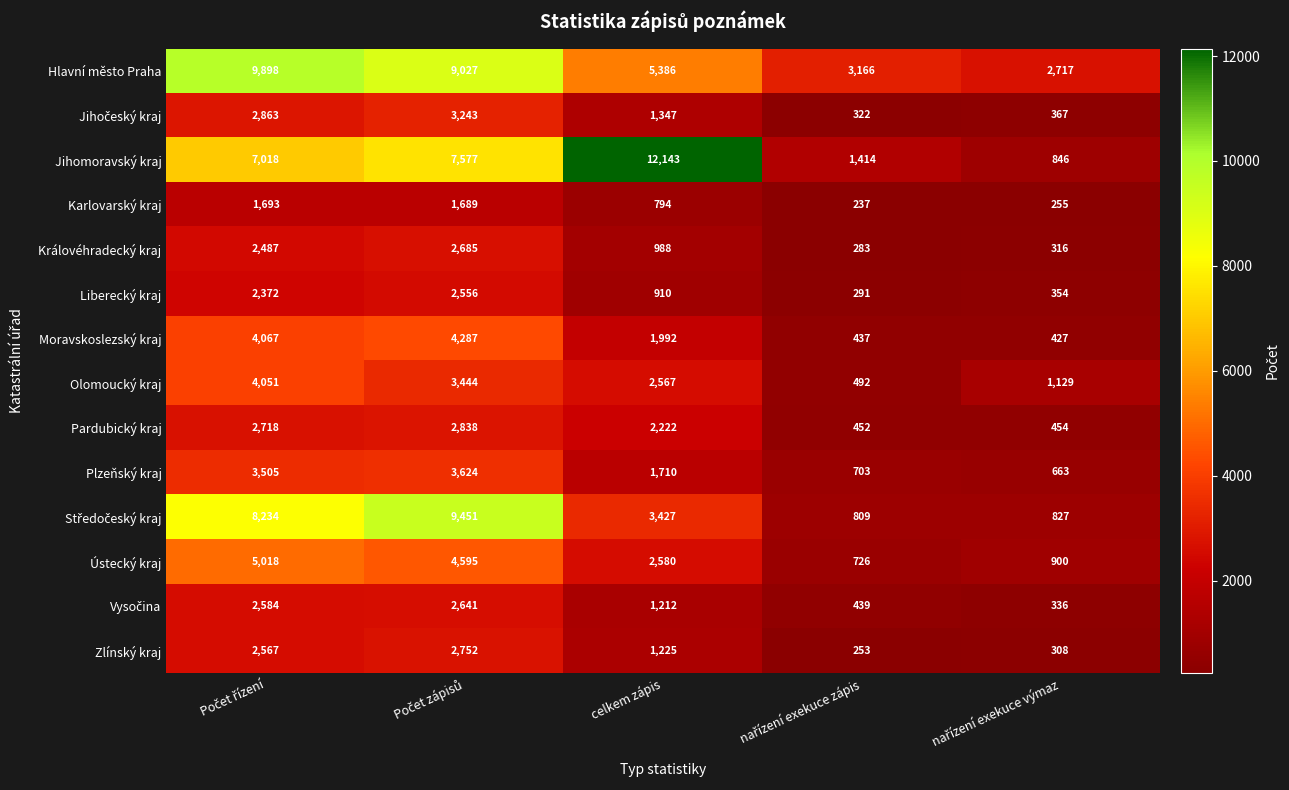

Which series has the largest total across all categories?

Hlavní město Praha